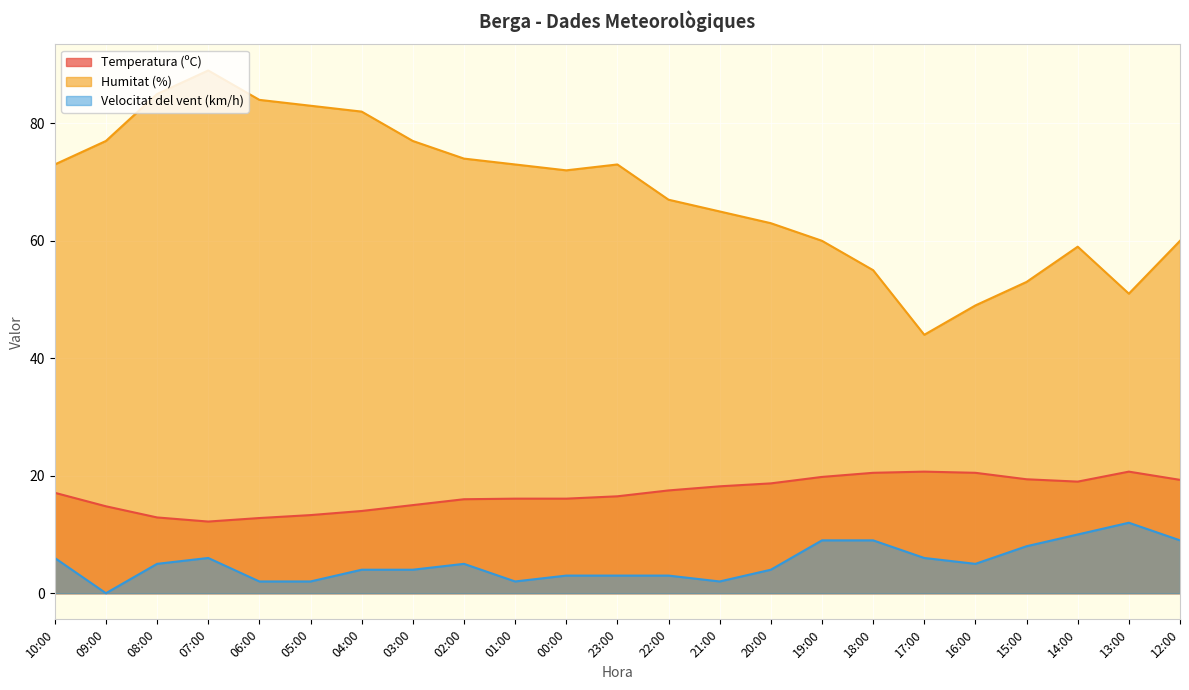

What position from the left is 19:00?

16